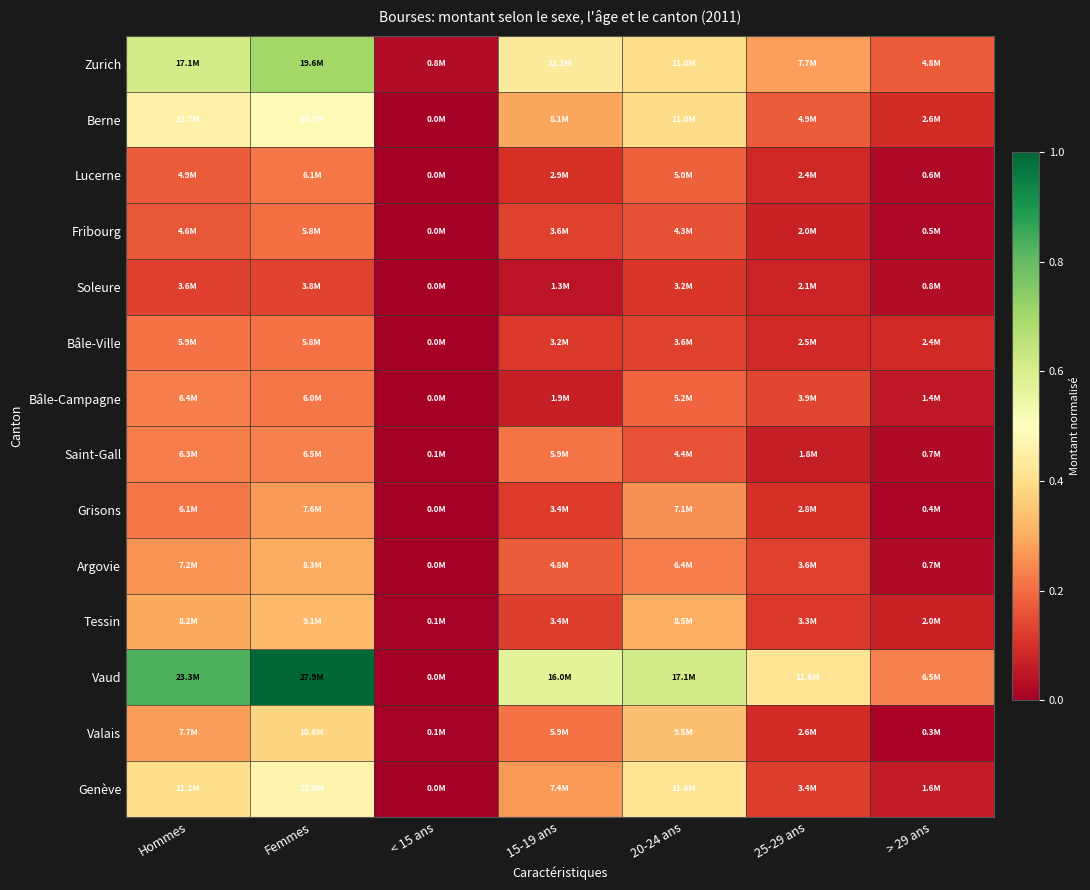

At how many categories does at least one series exceed 0?

7